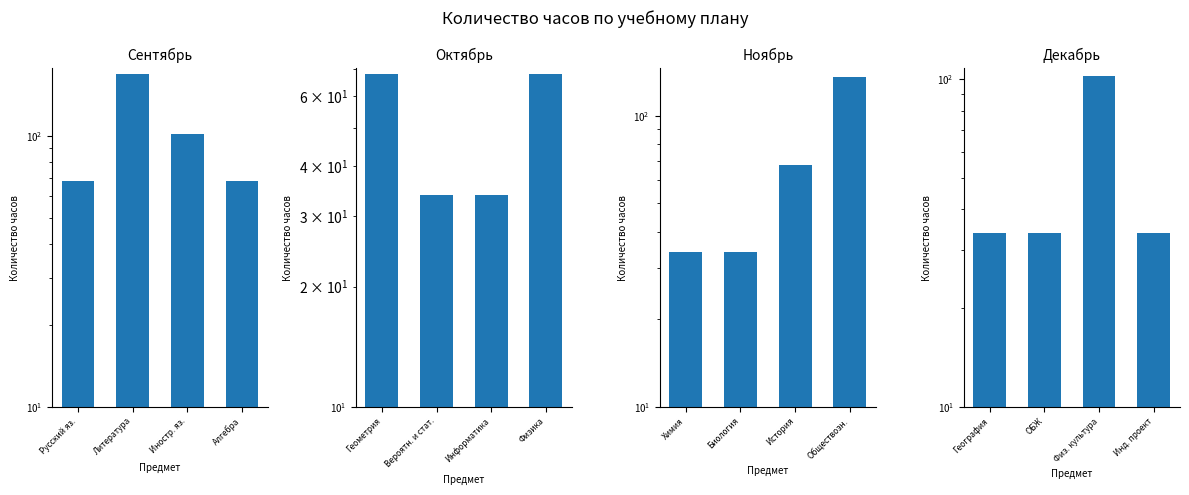

What is the label of the 4th bar from the left?

Инд. проект